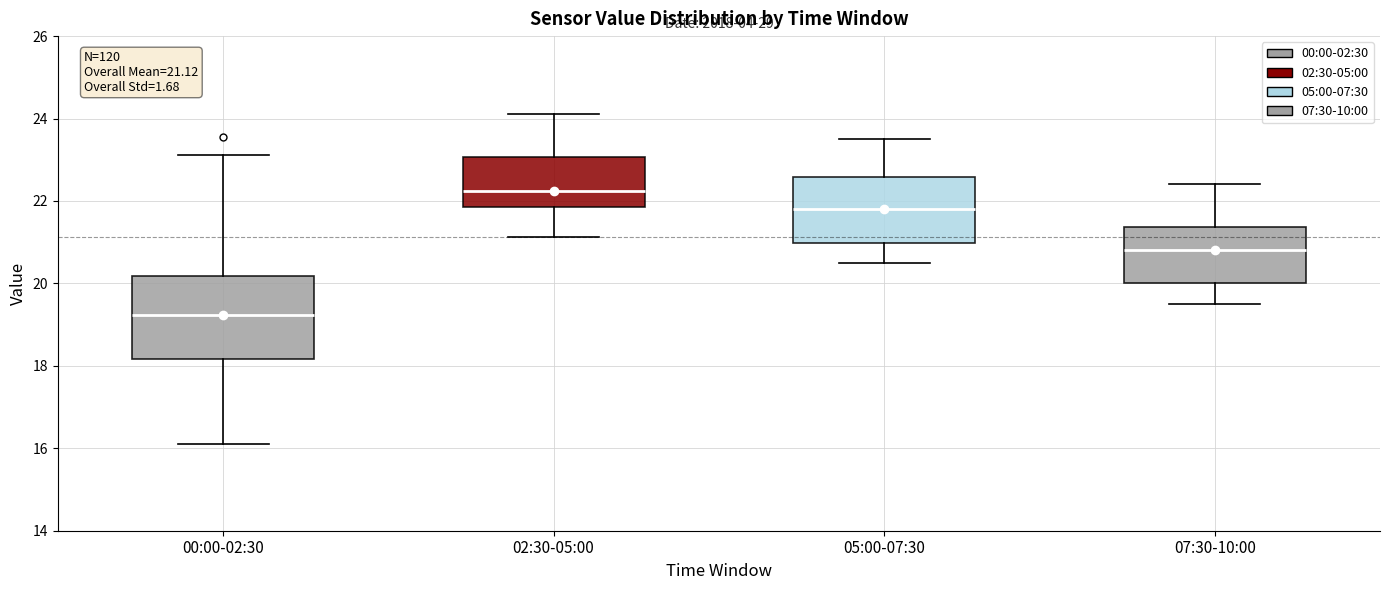

Which box is the tallest, from its lower edge to its upper edge?

00:00-02:30